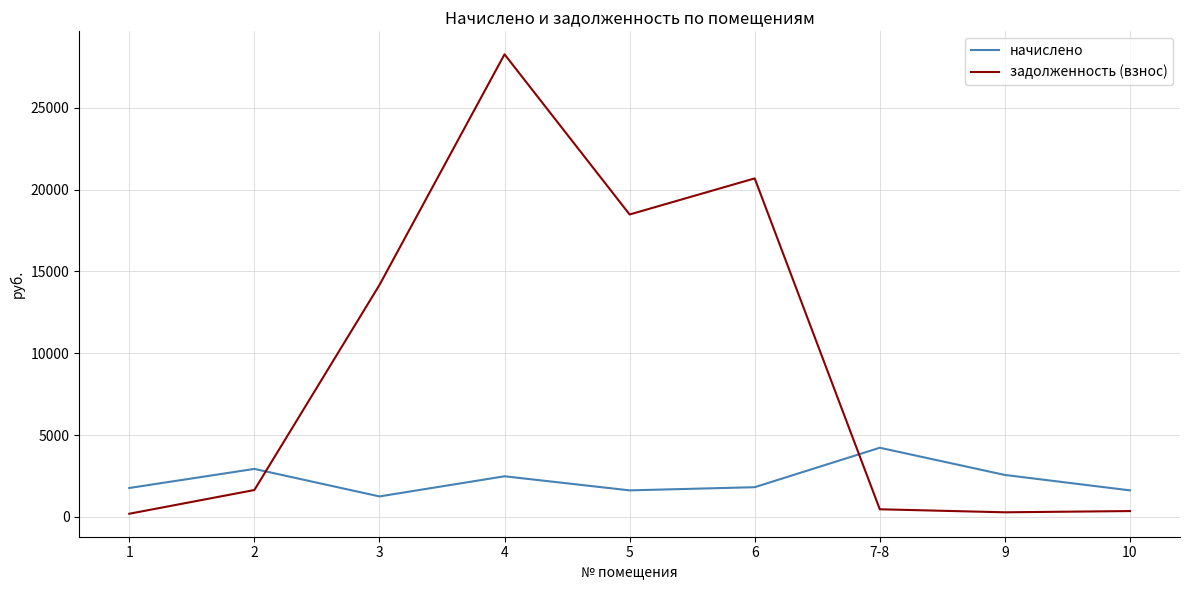

At how many categories does at least one series exceed 8314?

4